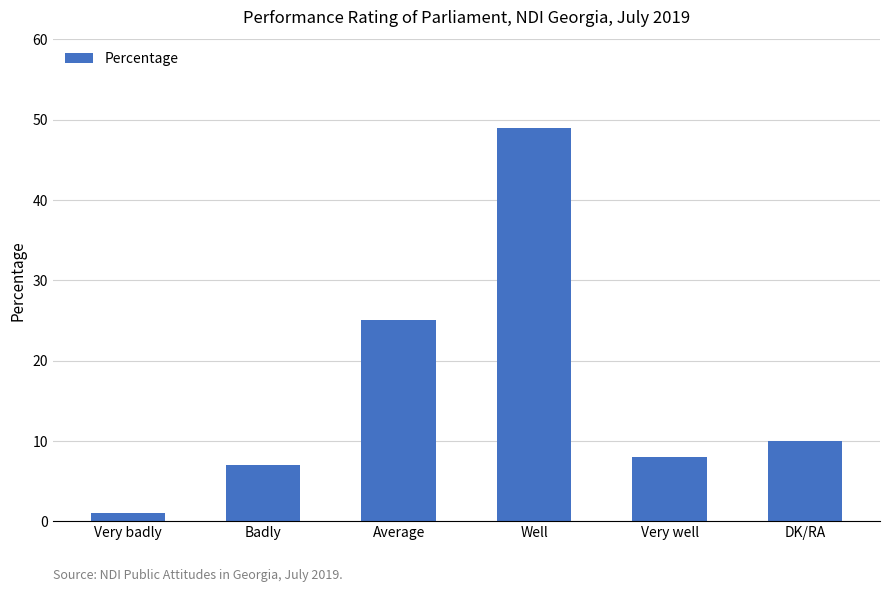

What is the change in value from Average to Very well?

-17